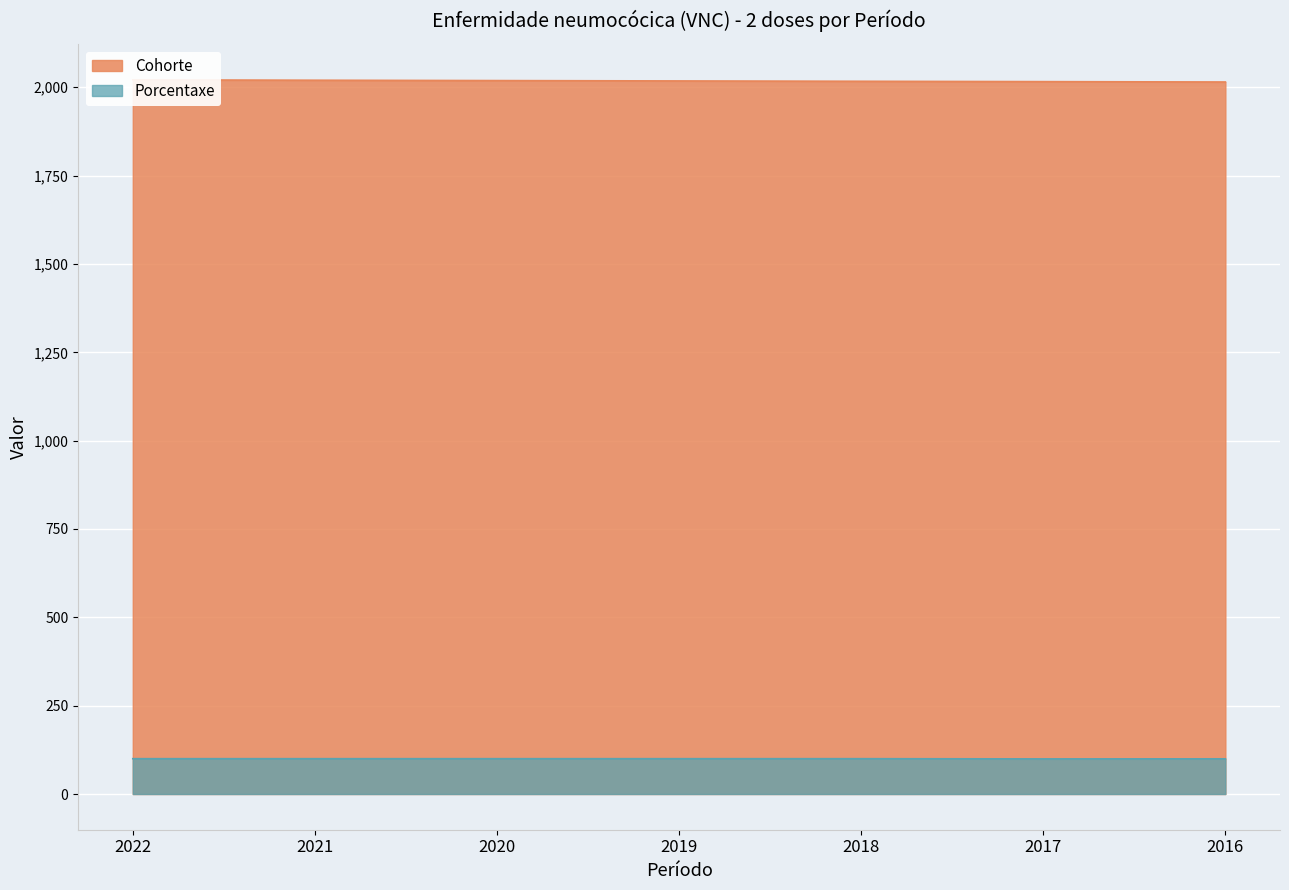

At which category is the sum across all series the highest?

2022